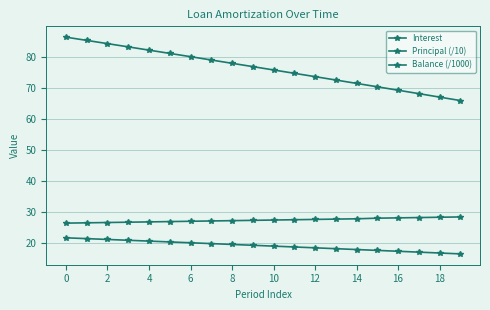

Is this an area chart (filled region under the line)?

No